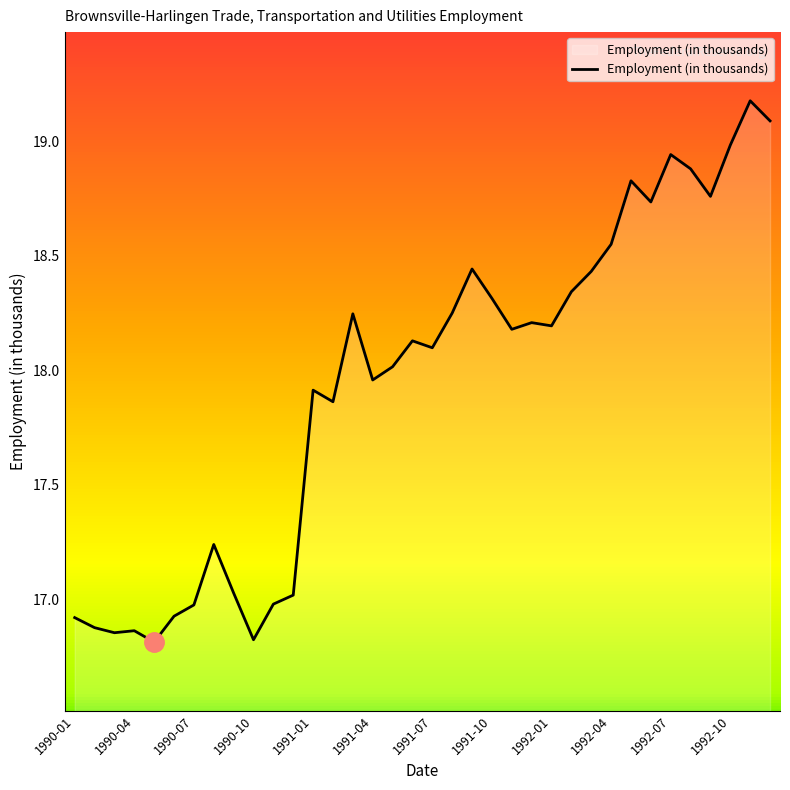

What is the greatest value displayed?

19.2